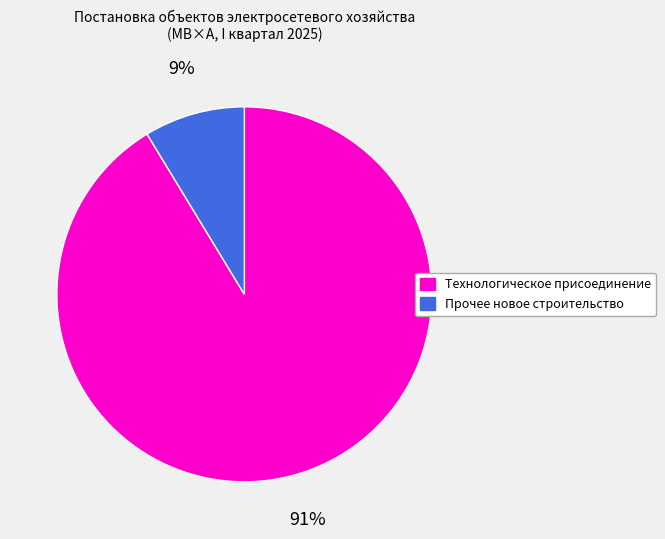

Rank the categories by value from lowest to highest.

Прочее новое строительство, Технологическое присоединение